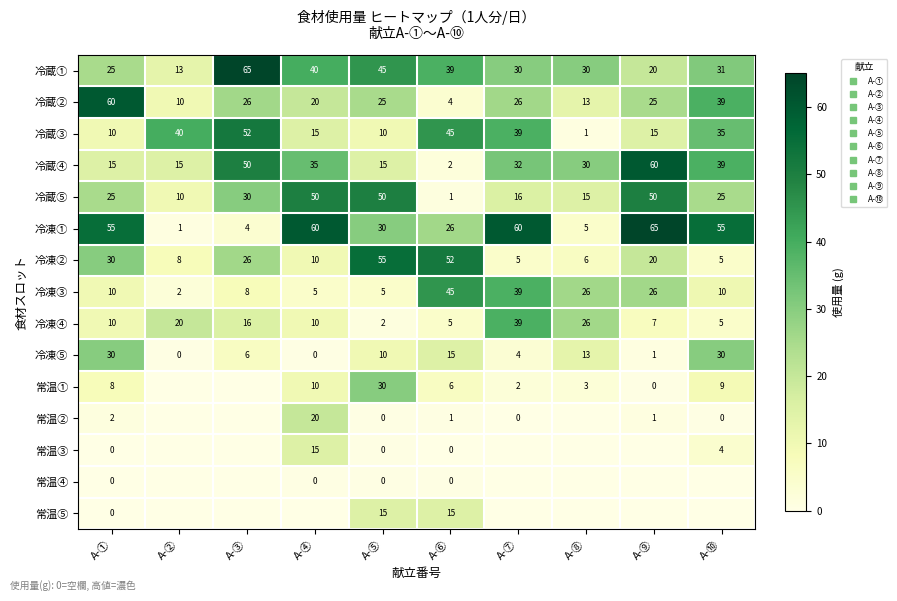

Rank the series by their maximum value, from lowest to highest.

常温④, 常温③, 常温⑤, 常温②, 冷凍⑤, 常温①, 冷凍④, 冷凍③, 冷蔵⑤, 冷蔵③, 冷凍②, 冷蔵②, 冷蔵④, 冷蔵①, 冷凍①